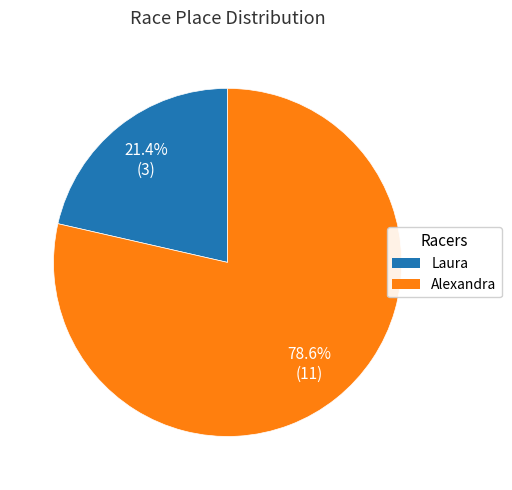

What percentage do Alexandra and Laura together represent?

100.0%